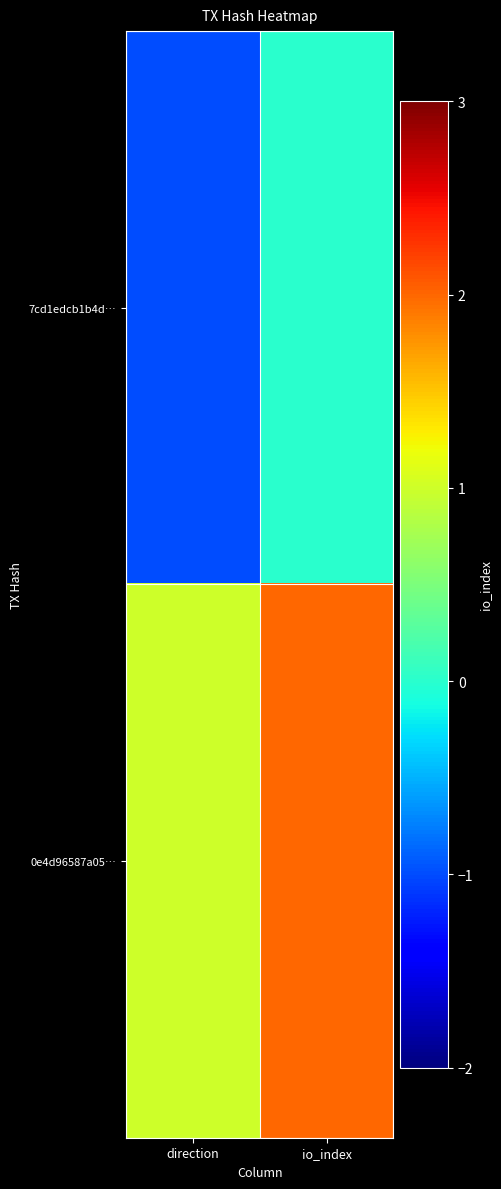

Which label corresponds to the smallest value in the chart?

direction